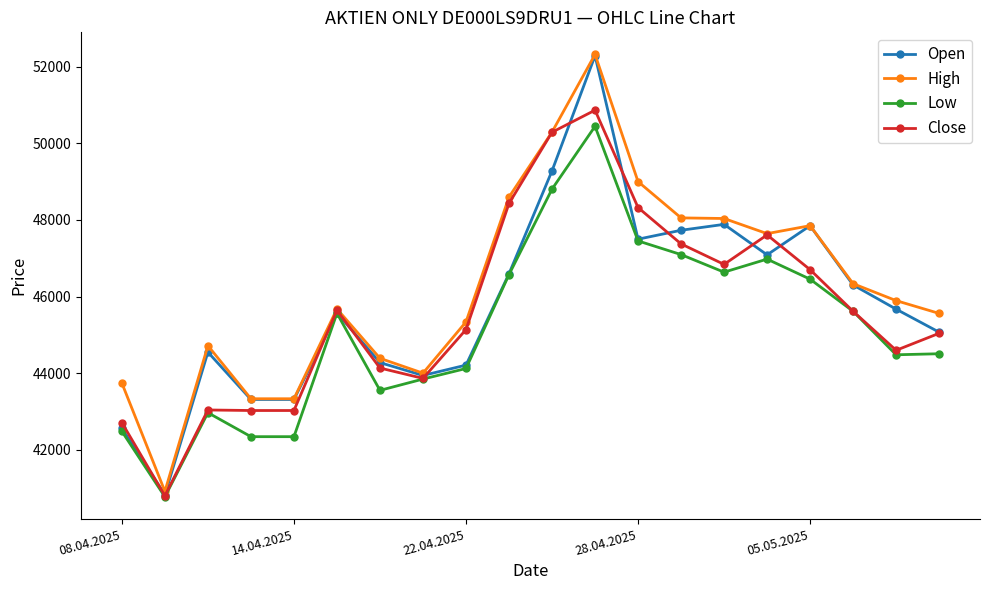

True or false: Low has more than 1 interior local peaks.

True